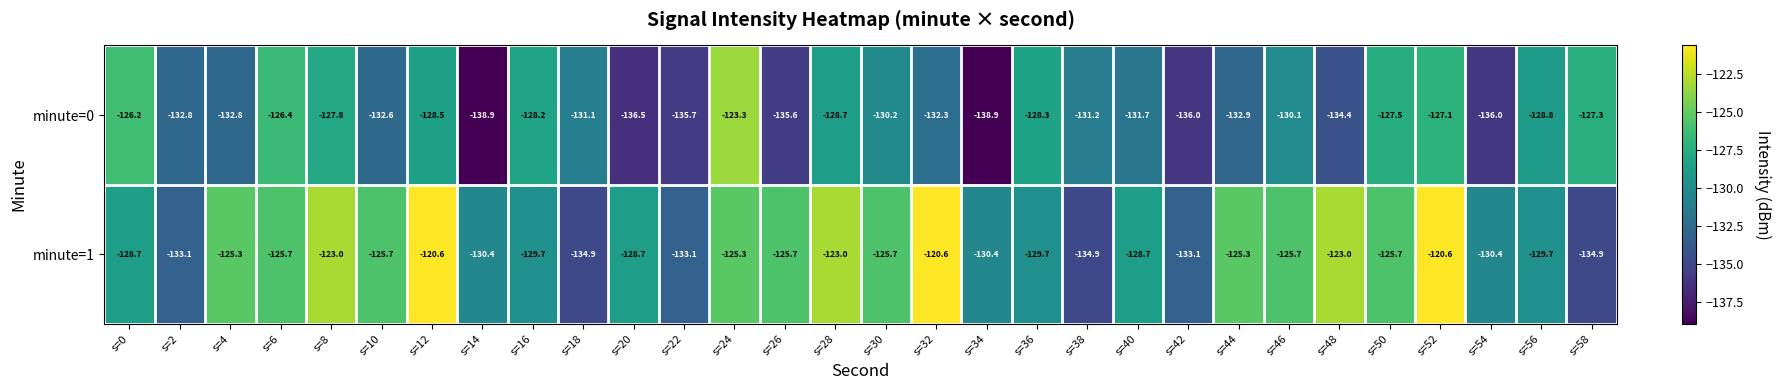

What is the spread (max minus min) of values at s=42?

2.9